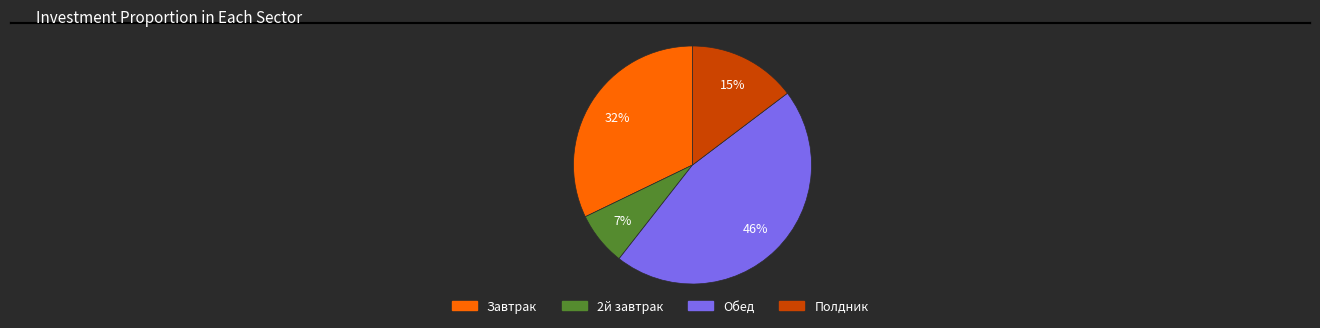

What is the largest slice in the pie chart?

Обед